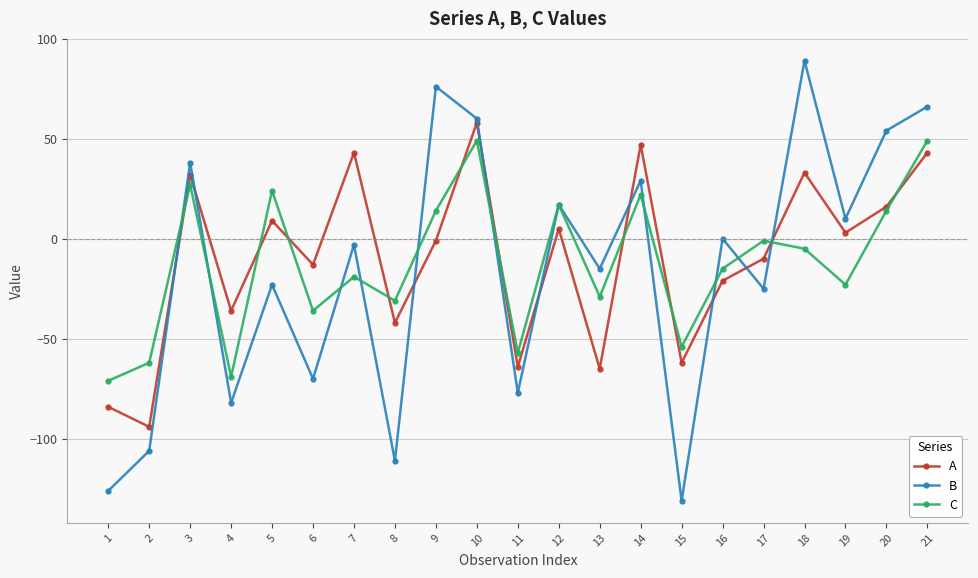

Does the chart have visible grid lines?

Yes